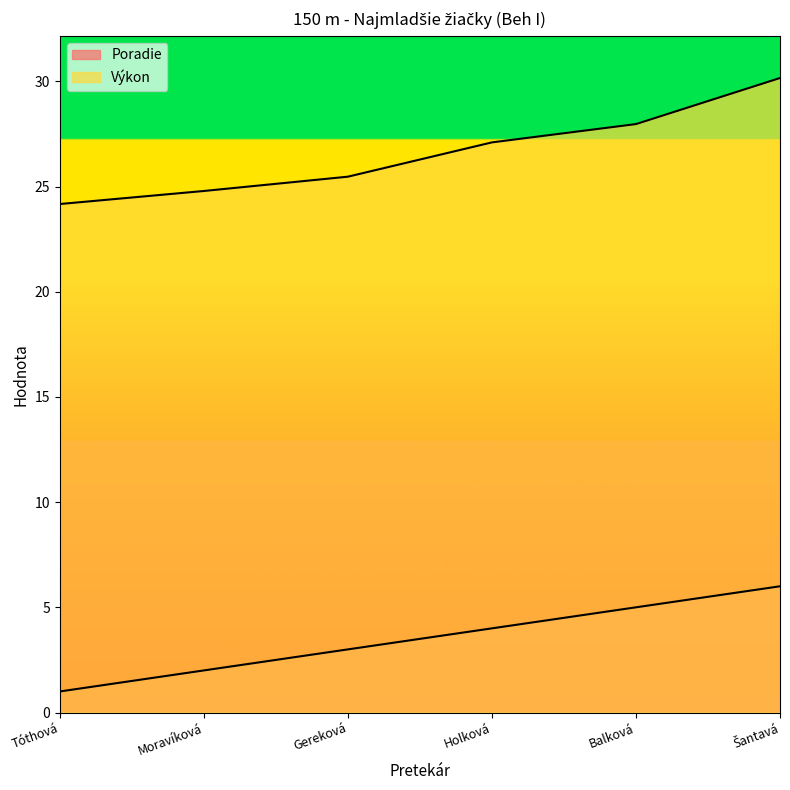

What is the label of the 2nd point from the left?

Moravíková